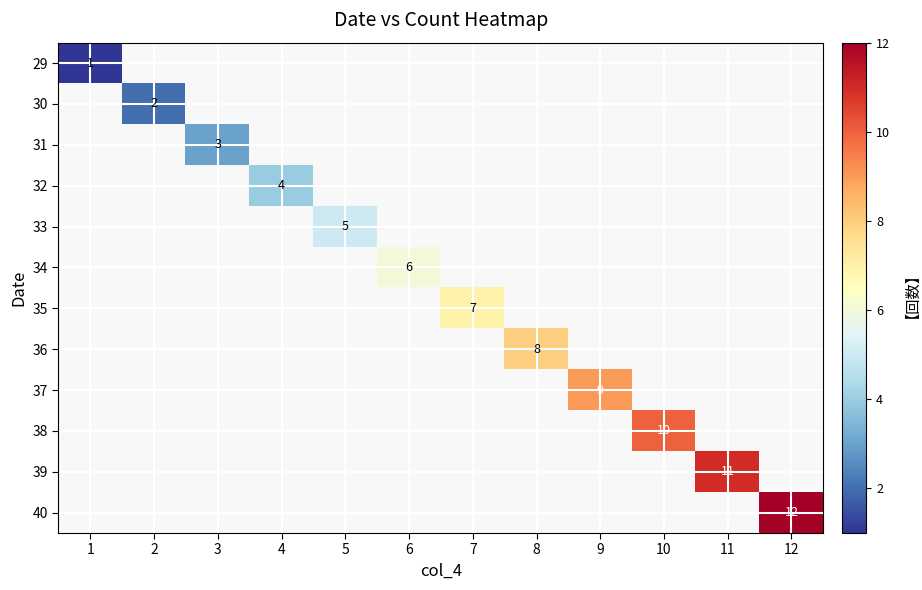

What is the greatest value displayed?

12.0